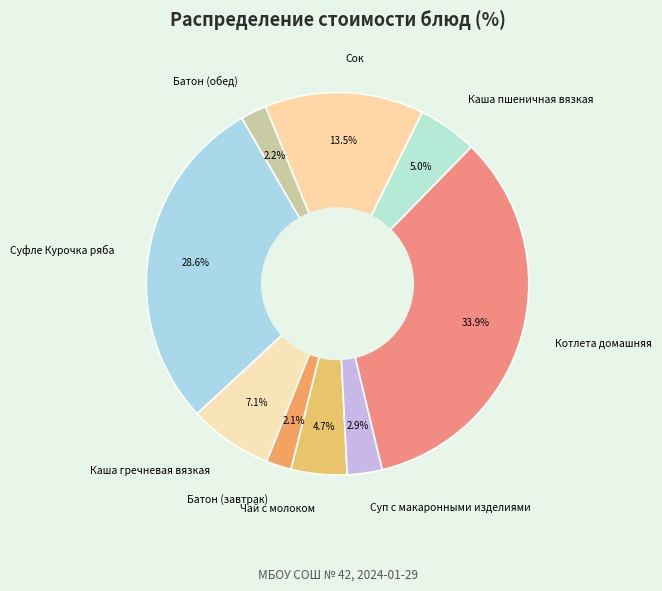

Combined, do Суфле Курочка ряба and Котлета домашняя account for over 50%?

Yes